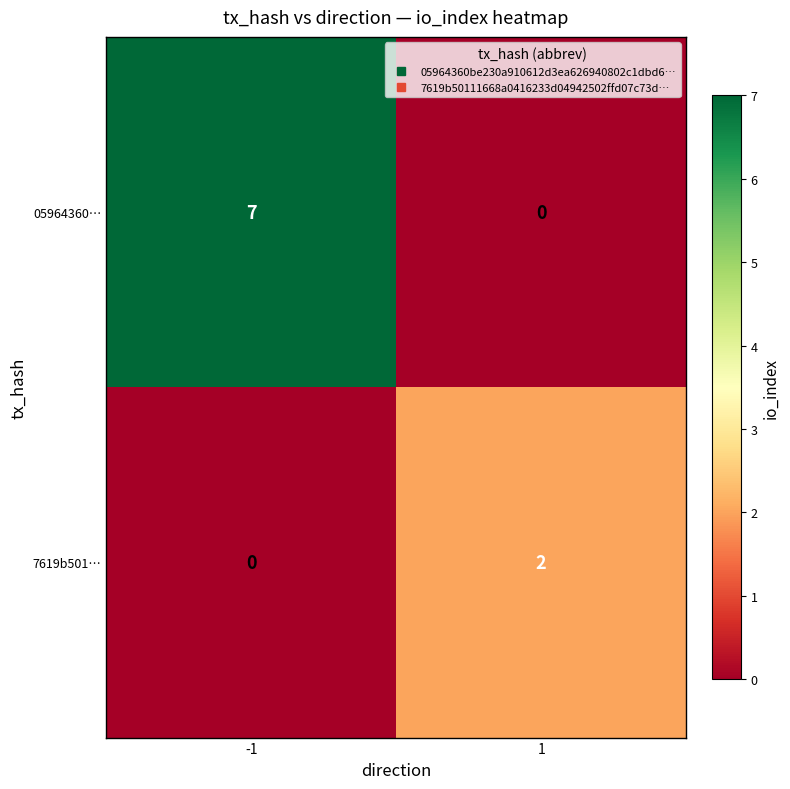

The value of 7619b501… at 1 is 2. True or false?

True